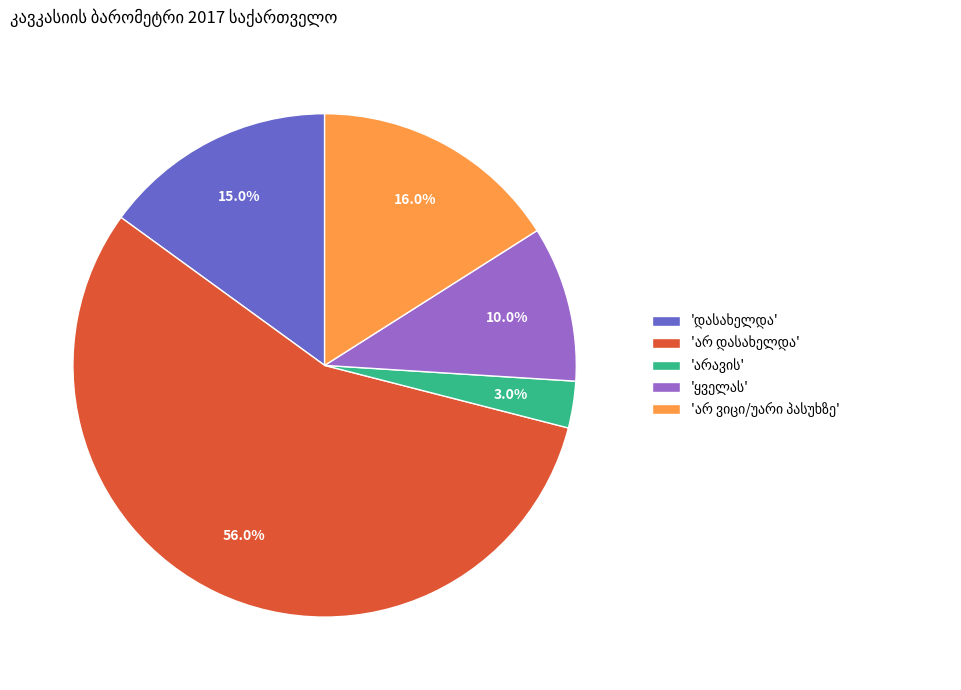

Is there any slice that represents more than half of the pie?

Yes